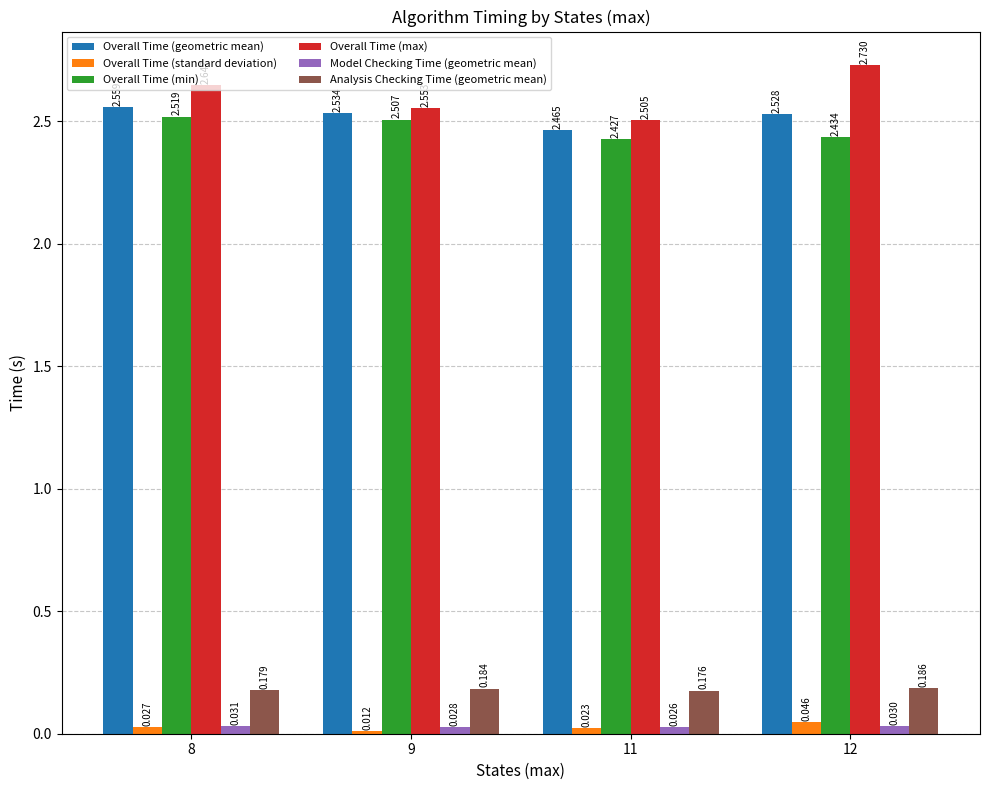

Which category has the lowest value in the Overall Time (max) series?

11